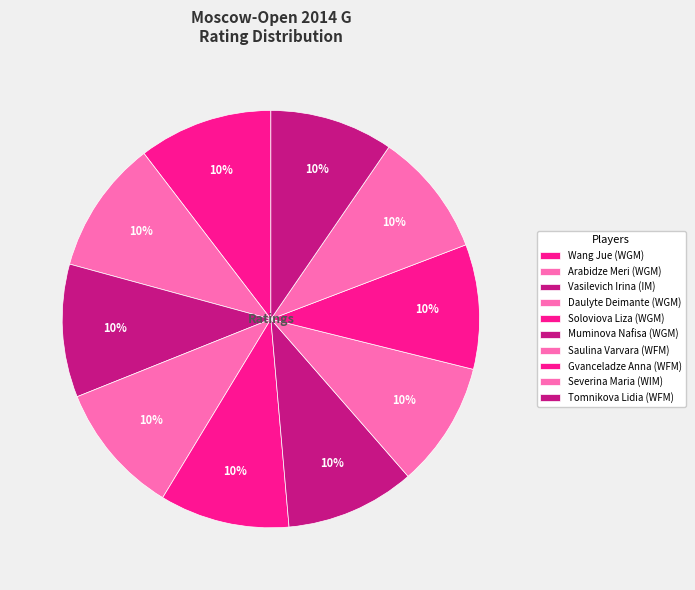

How much of the chart is everything except Tomnikova Lidia (WFM)?

90.4%